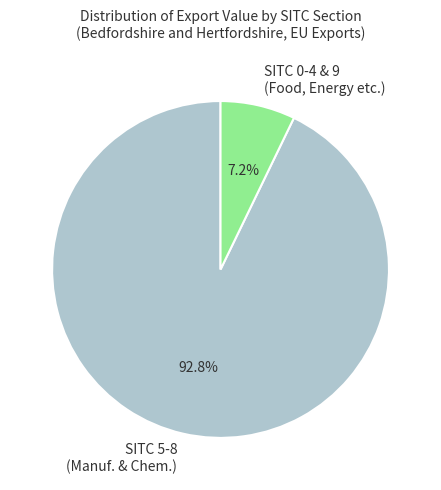

What is the smallest slice in the pie chart?

SITC 0-4 & 9 (Food, Energy etc.)